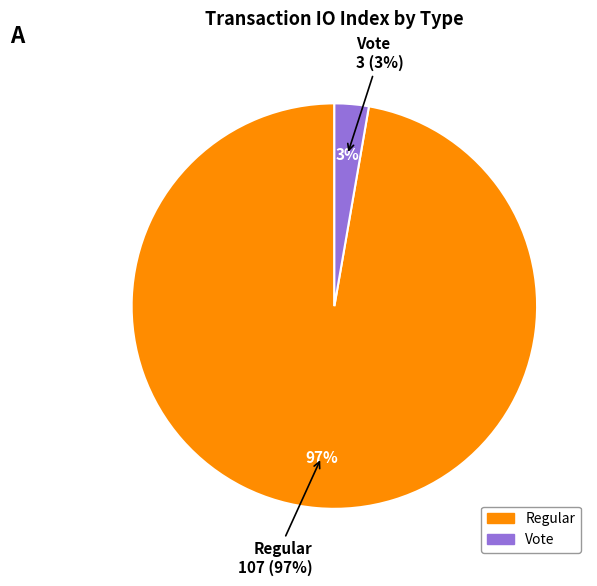

Is there a majority slice in this chart?

Yes